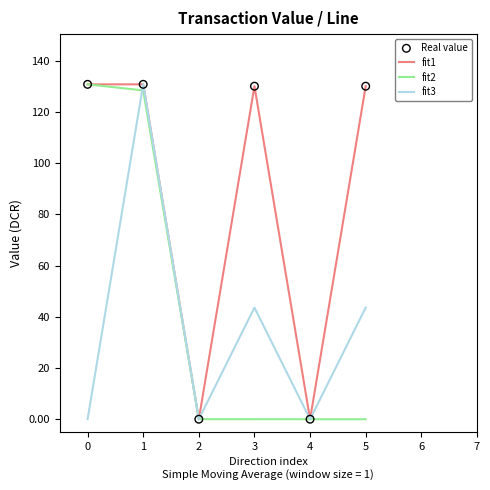

What is the total value across all series at 1?

390.1